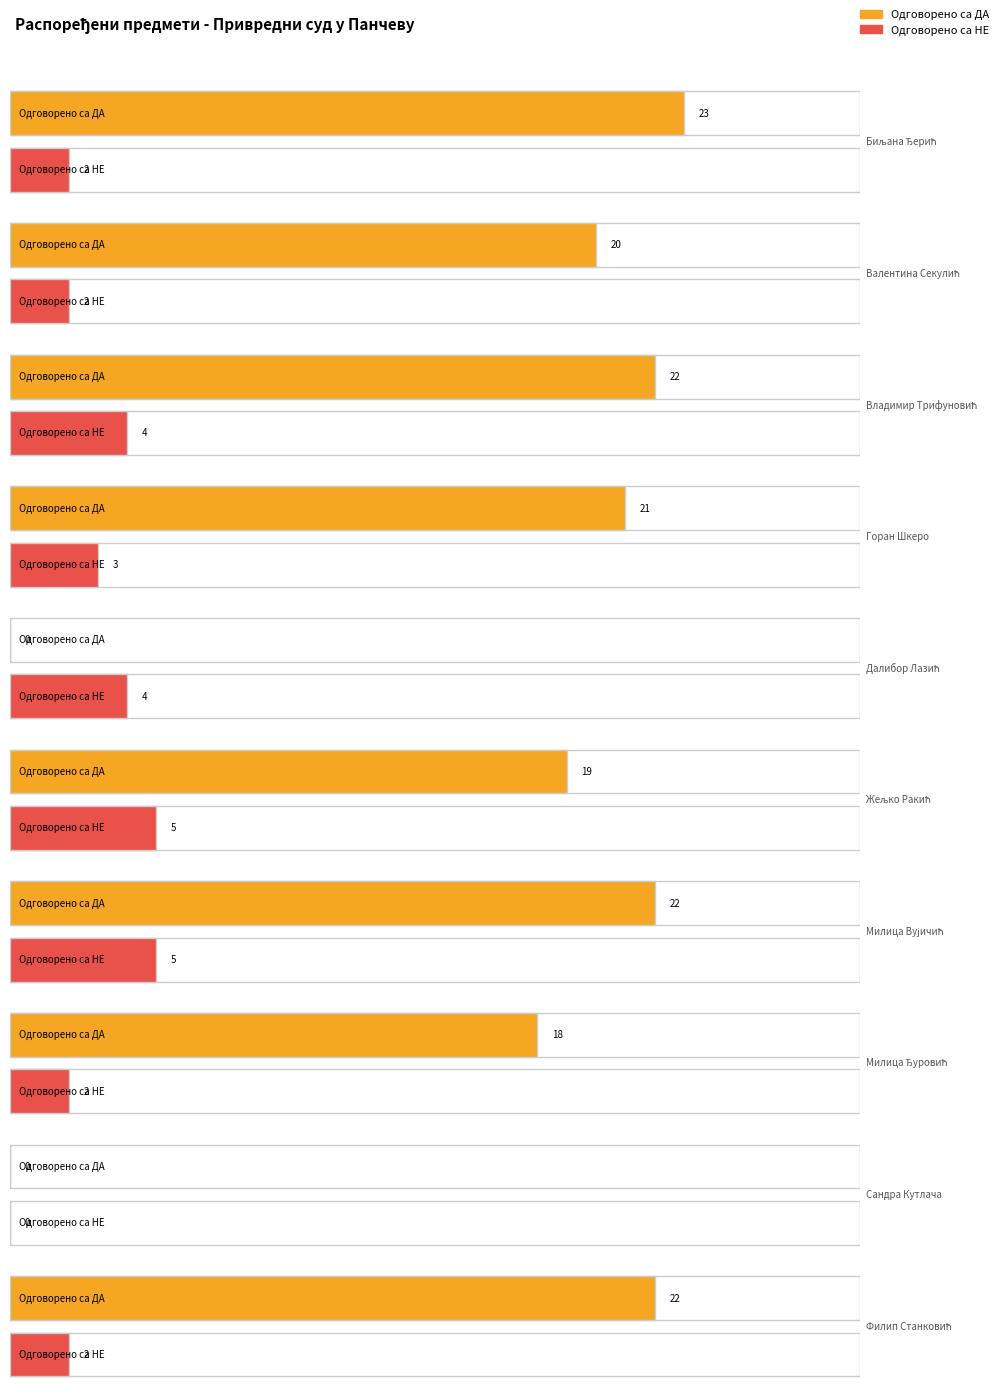

Where does the Одговорено са ДА series first go above 21?

Биљана Ђерић